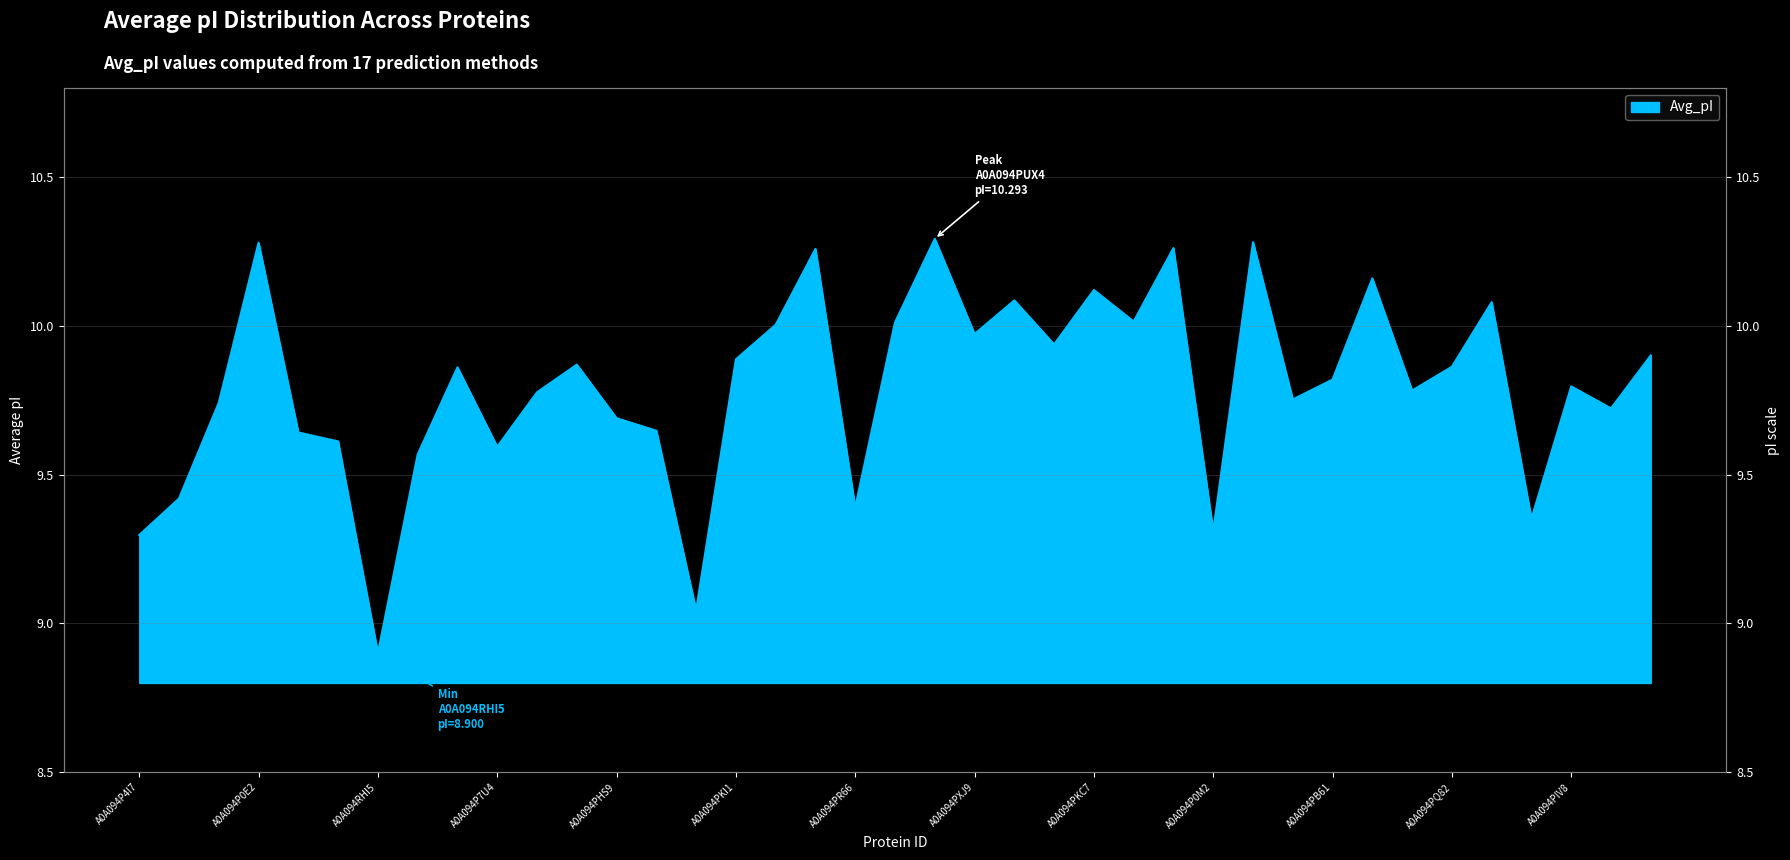

The value at A0A094PF02 is 10.2. True or false?

True